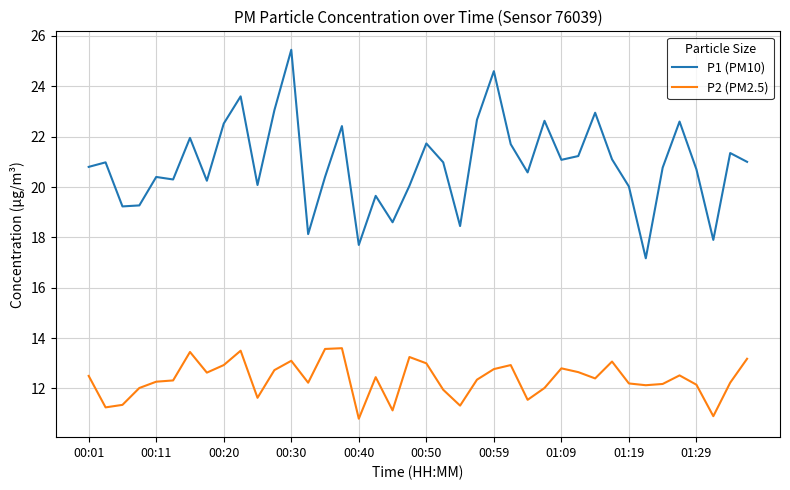

List the series in order of their peak value, lowest first.

P2 (PM2.5), P1 (PM10)